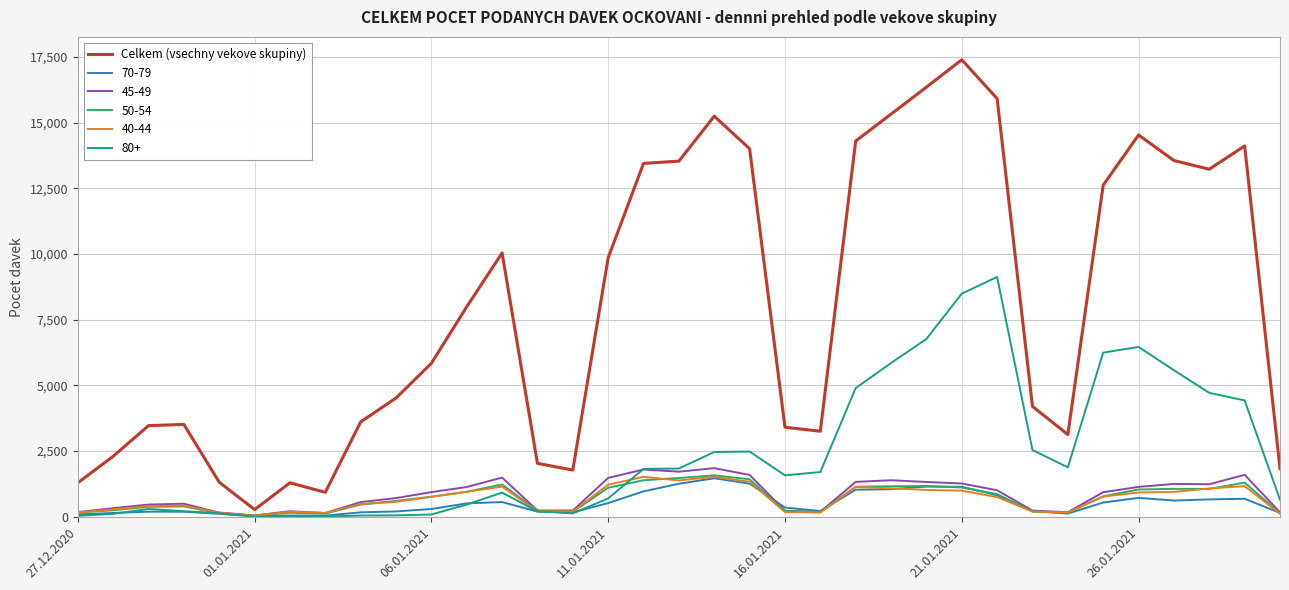

Which series has the largest total across all categories?

Celkem (vsechny vekove skupiny)